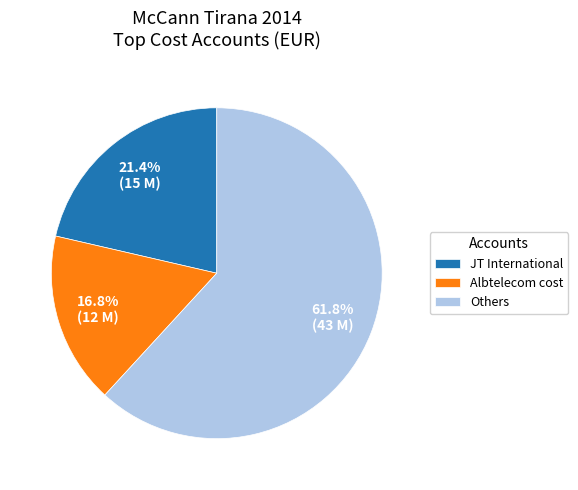

Is the sum of Albtelecom cost and Others greater than half?

Yes